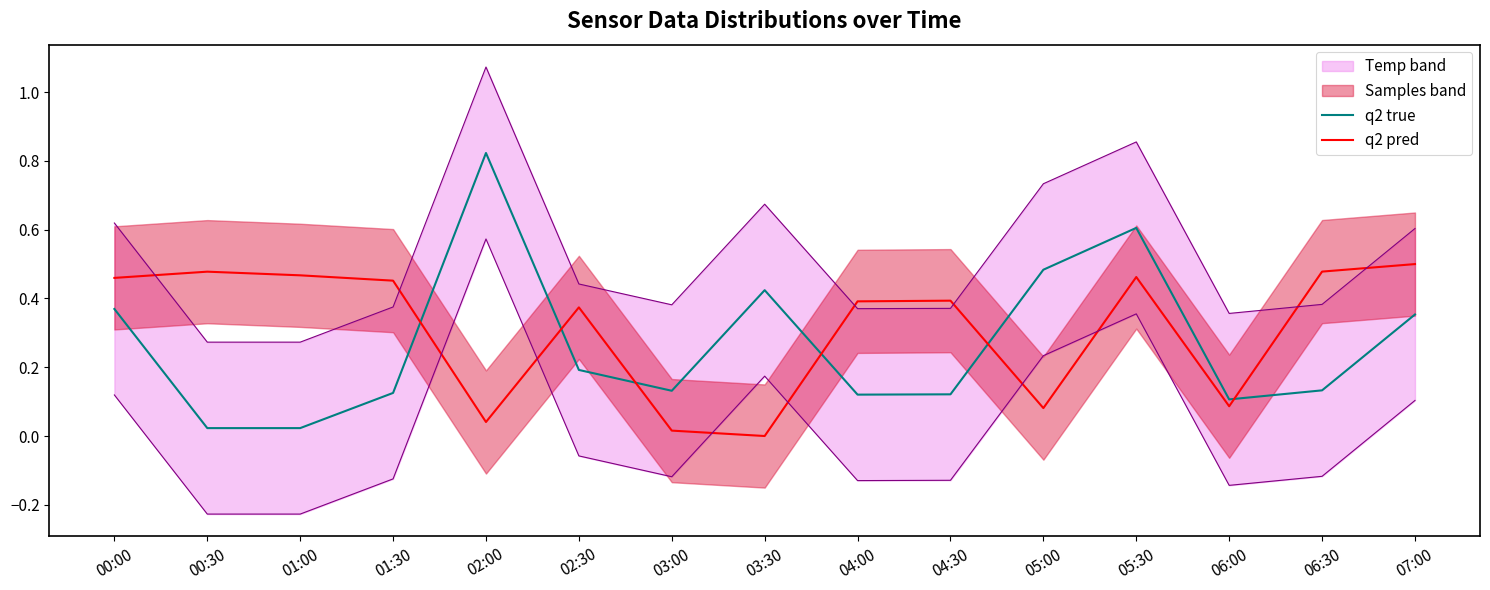

What is the label of the 2nd point from the left?

00:30